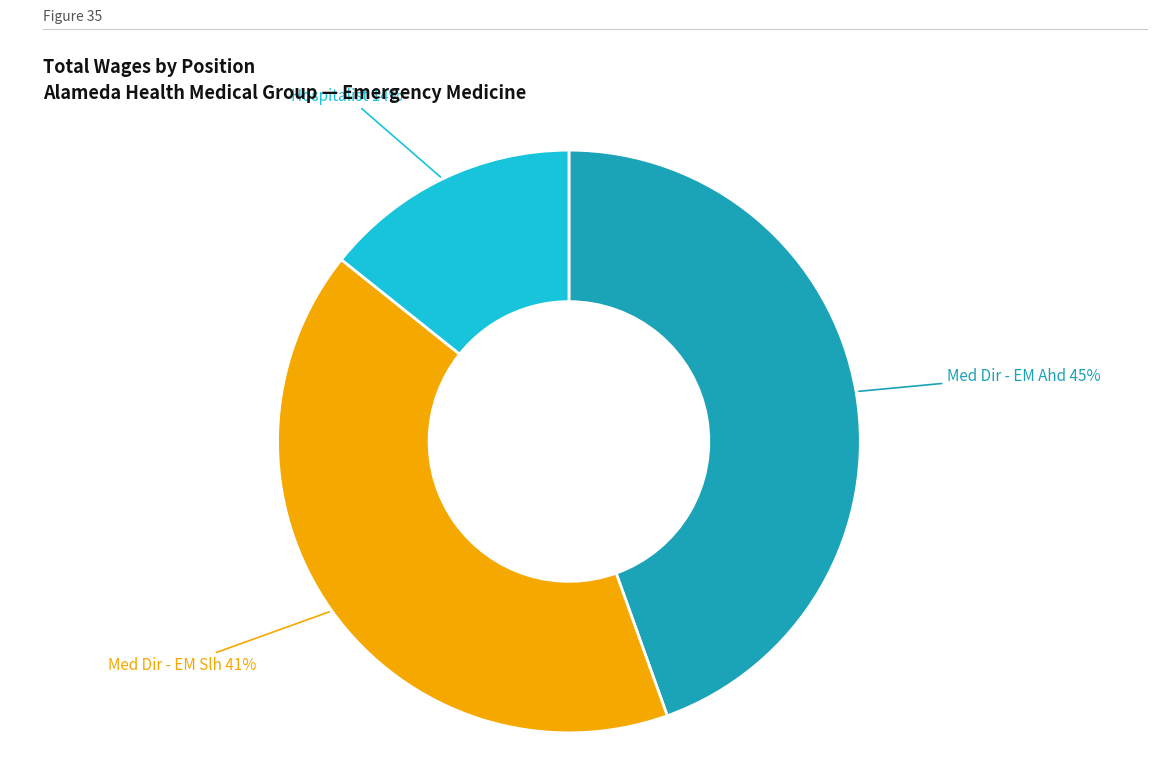

Is there a majority slice in this chart?

No